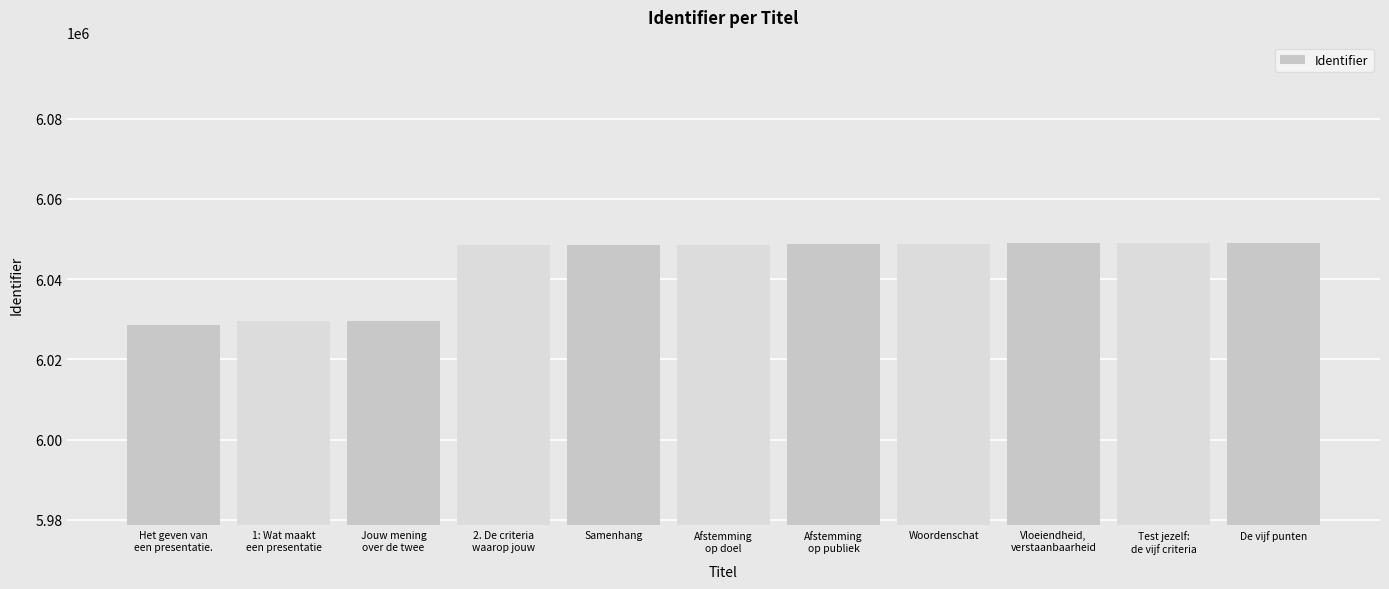

What is the greatest value displayed?

6048958